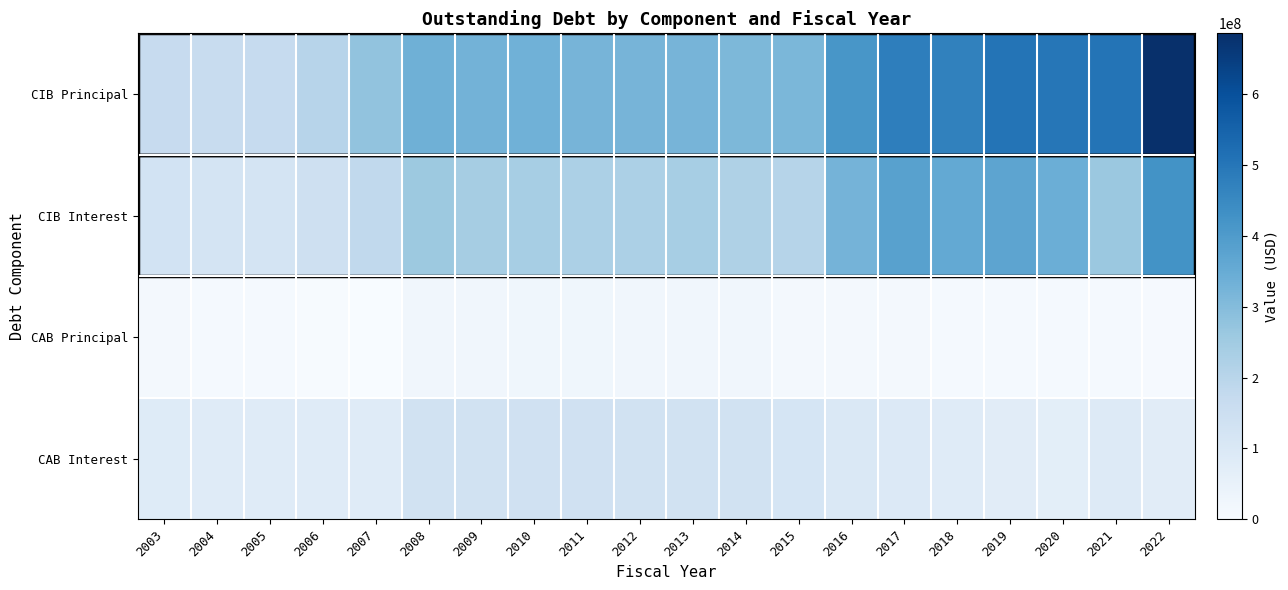

Count the number of categories in the chart.

20